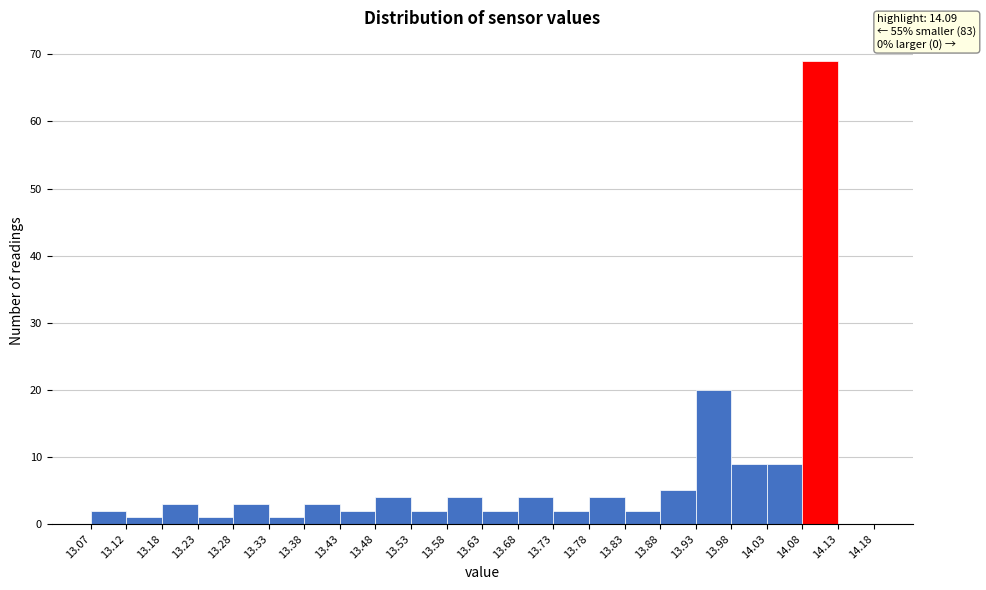

Which range on the x-axis has the tallest bar?

14.08 to 14.13